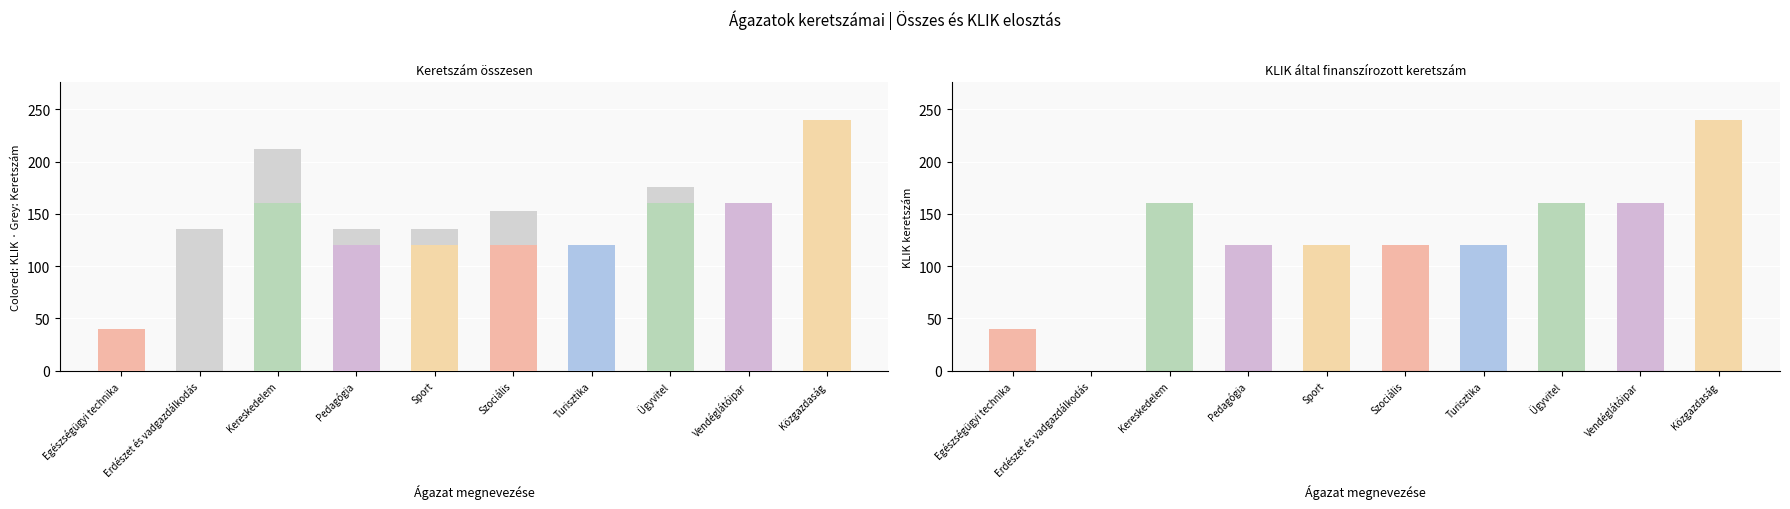

Read the Keretszám value at Kereskedelem.

212